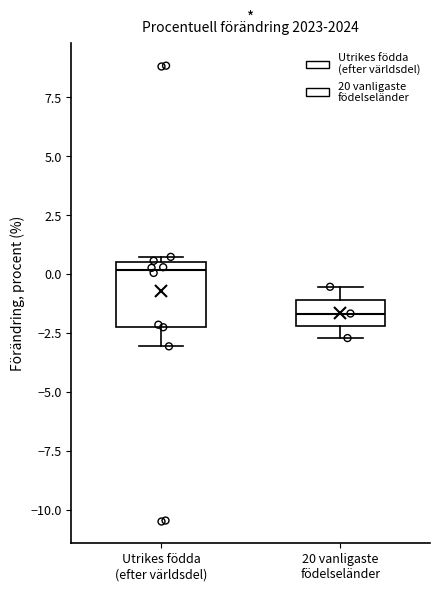

Reading left to right, transcribe this box plot: for each box, give where its median line is, the range the box spans, and where its two whiskers end, as read against the y-axis. The values are not printed on the chart, so give them approximately, as read against the axis.

Utrikes födda (efter världsdel): median 0.0, box -2.0 to 0.5, whiskers -3.0 to 0.5 (just above the box's upper edge)
20 vanligaste födelseländer: median -1.5, box -2.0 to -1.0, whiskers -2.5 to -0.5